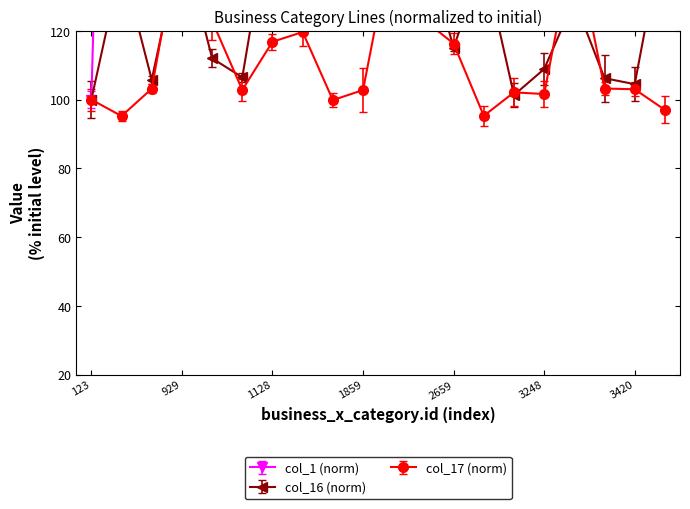

Where is the first local minimum for col_17?

605